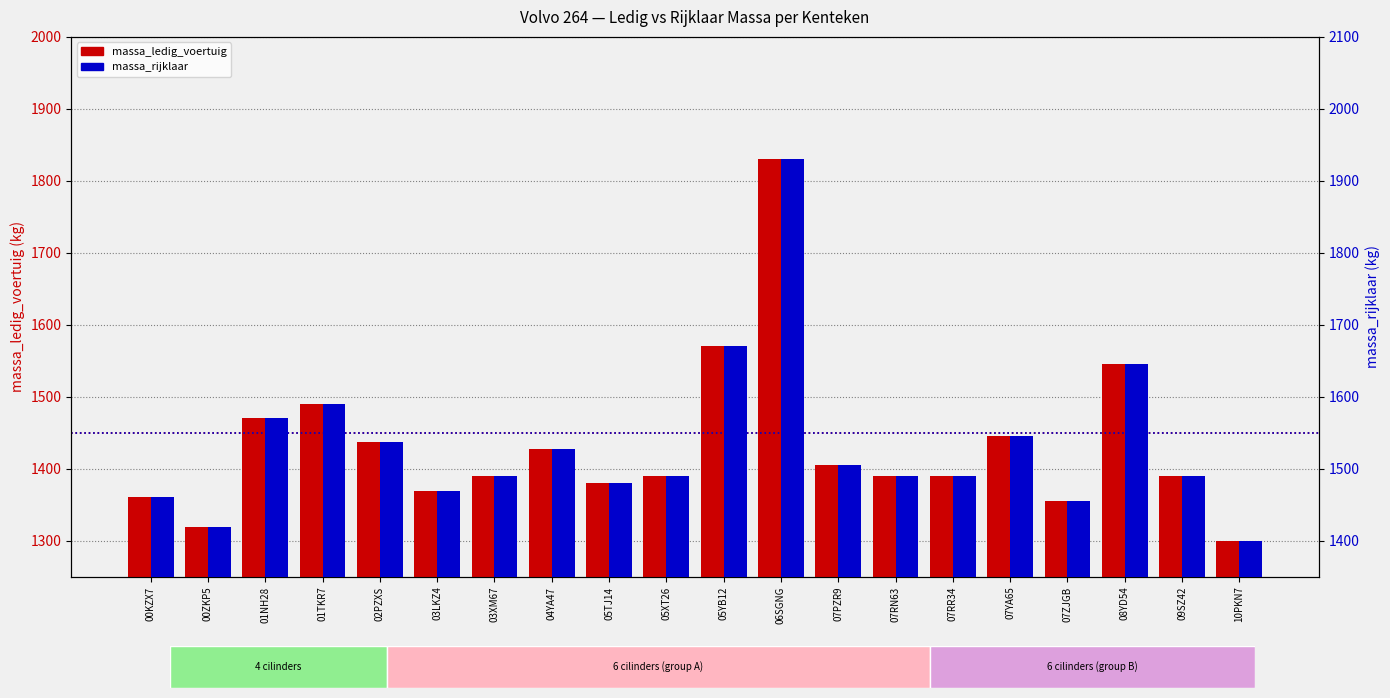

What is the label of the 19th bar from the left?

09SZ42